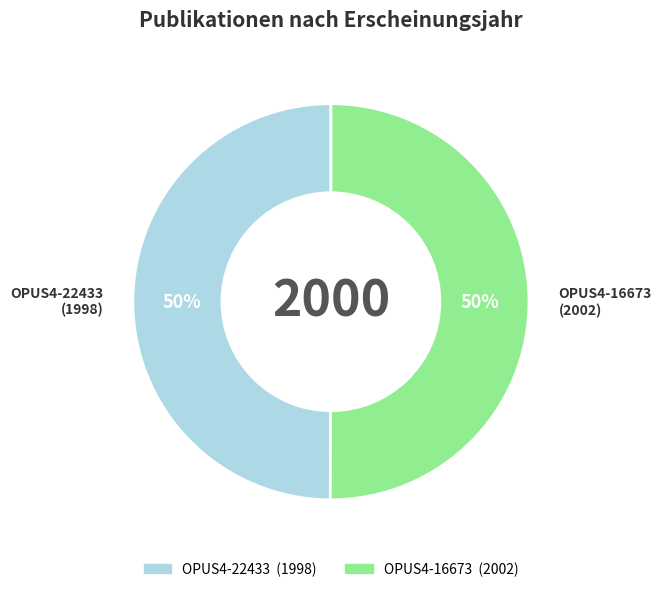

Count the number of slices in the pie.

2